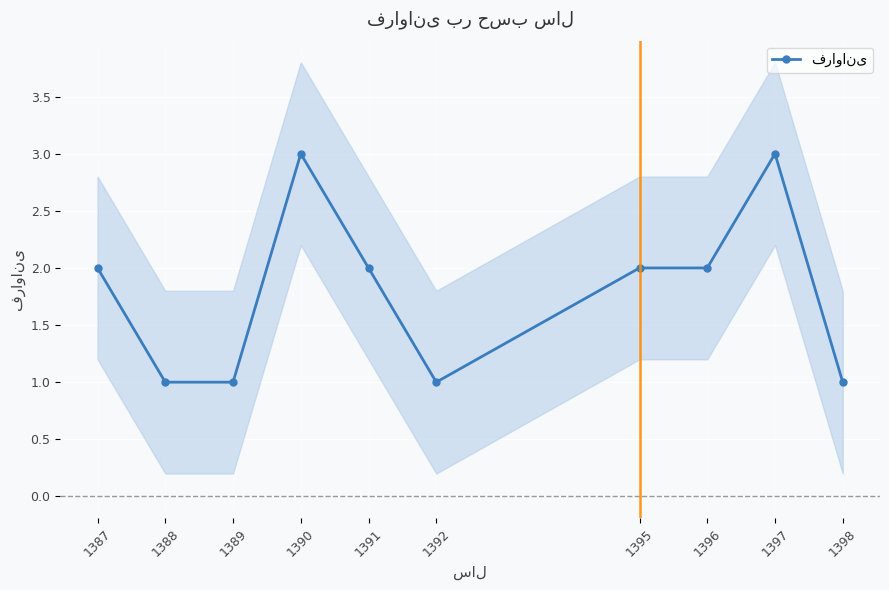

What is the sum of the values at 1392 and 1389?

2